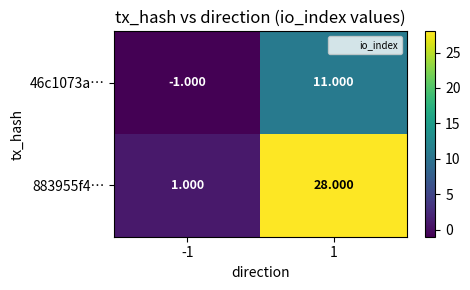

Is the value of 883955f4… at -1 greater than the value of 46c1073a… at 1?

No